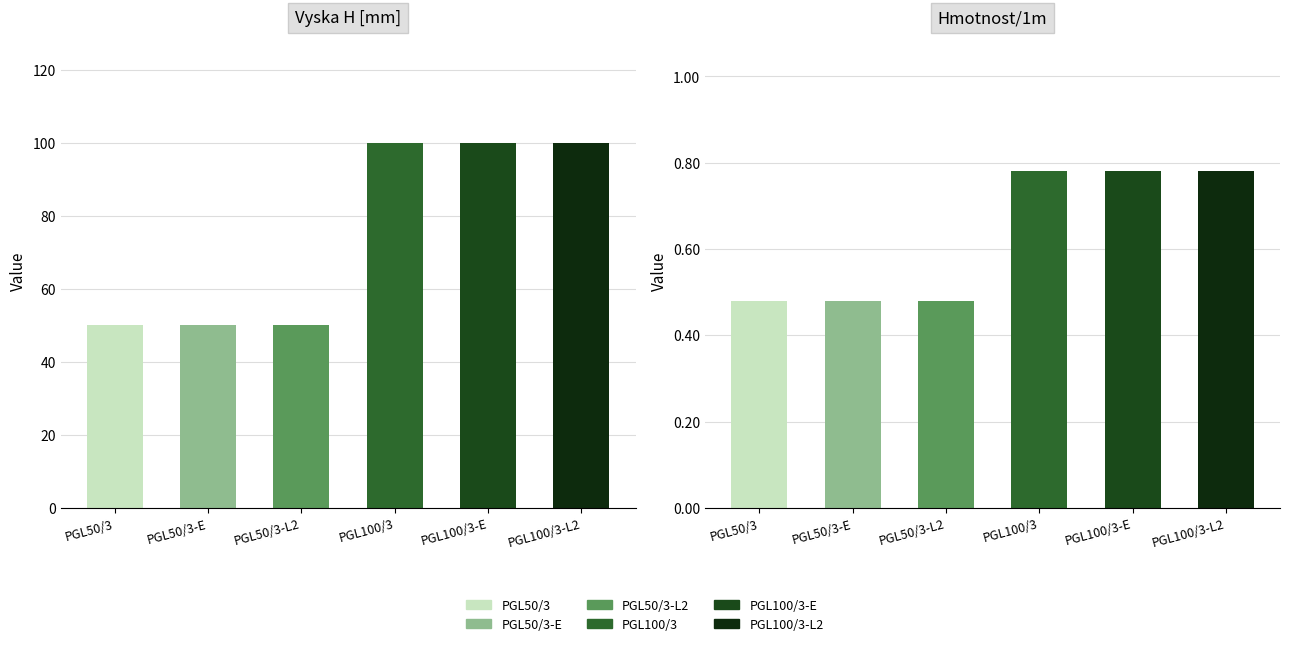

What is the maximum value for Vyska H [mm]?

100.0